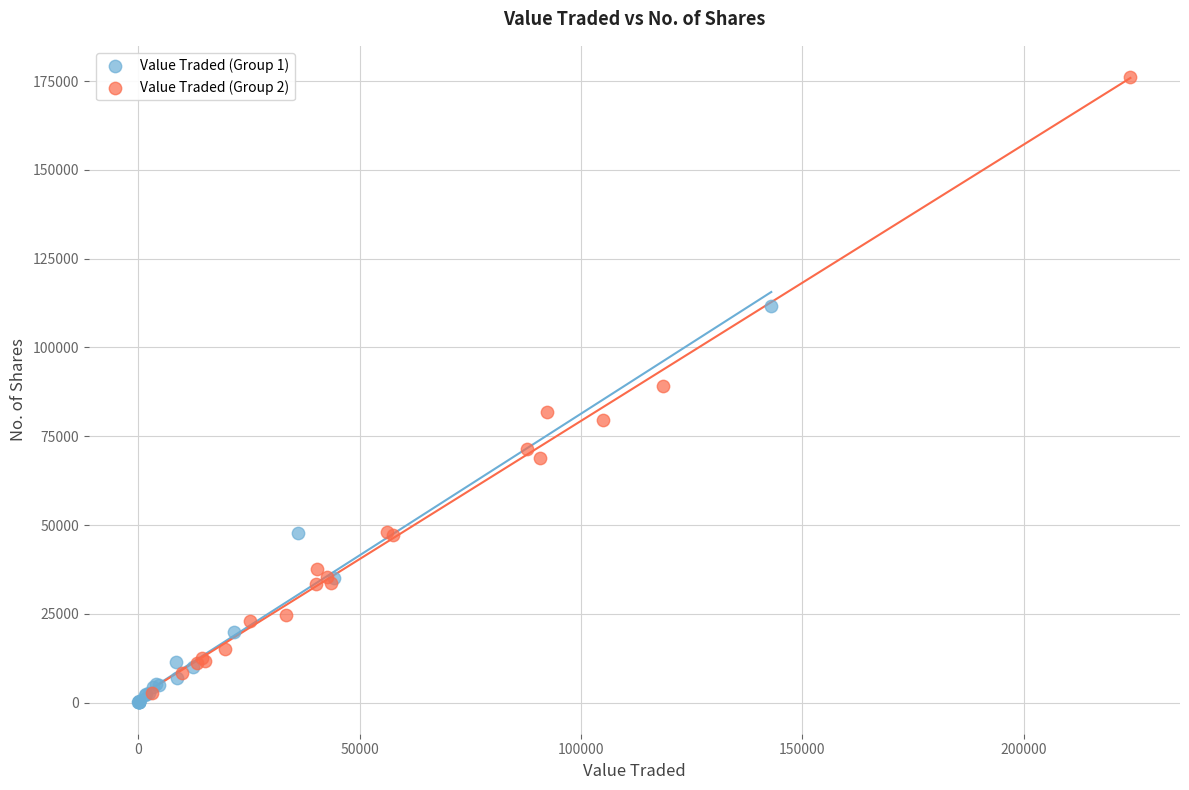

Which series has the widest spread of Y values?

Value Traded (Group 2)